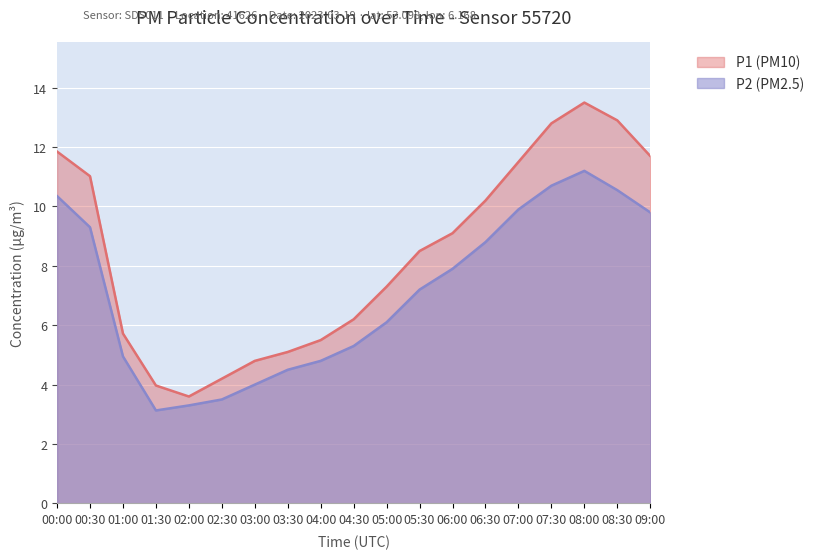

Which series has the largest range (max minus min)?

P1 (PM10)